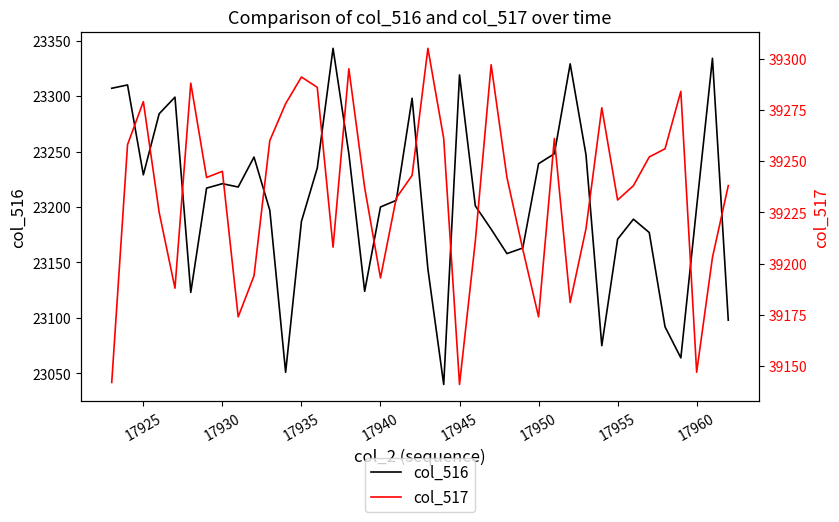

What is the difference between the second highest and minimum values in the col_517 series?

156